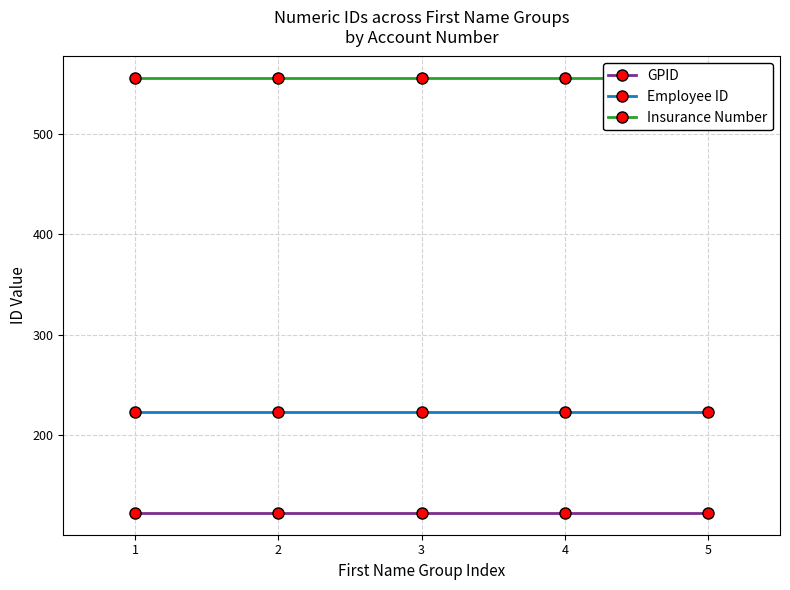

True or false: GPID has more than 1 interior local peaks.

False